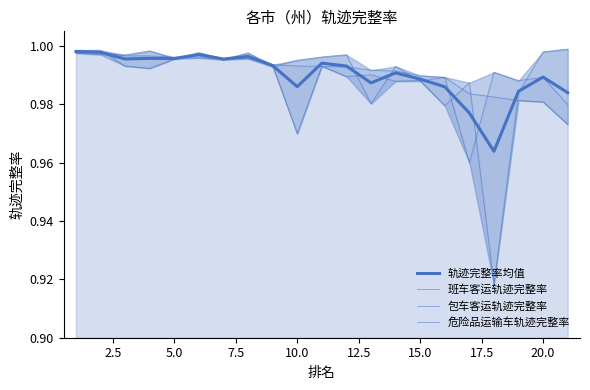

What value does the 包车客运轨迹完整率 series have at 7.5?

1.0